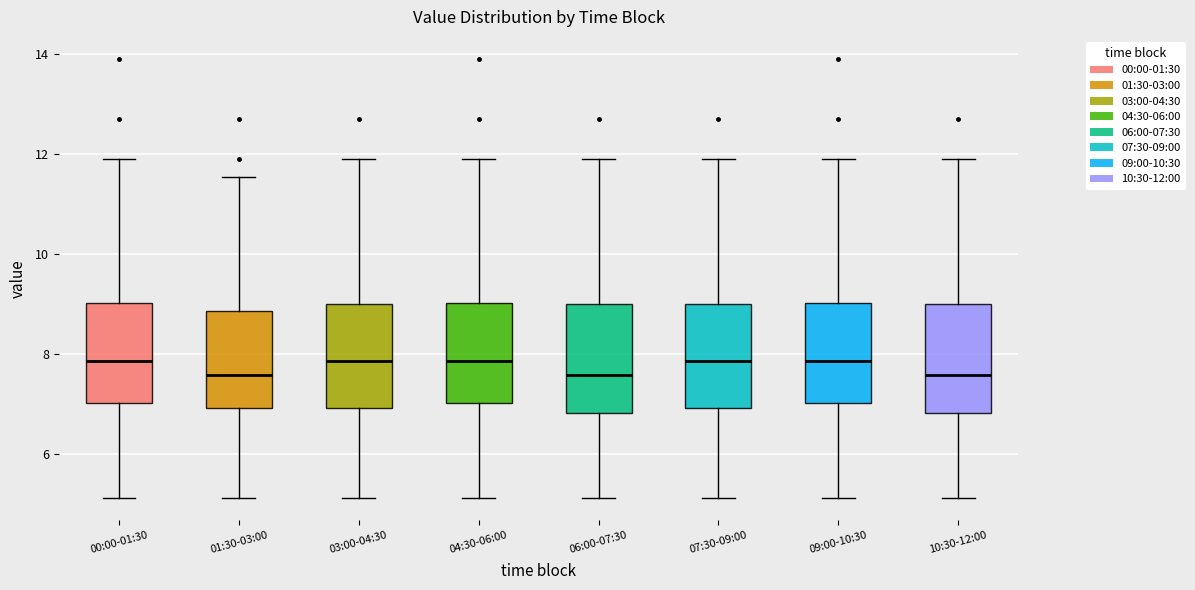

Reading left to right, transcribe this box plot: for each box, give where its median line is, the range the box spans, and where its two whiskers end, as read against the y-axis. The values are not printed on the chart, so give them approximately, as read against the axis.

00:00-01:30: median 7.8, box 7.0 to 9.0, whiskers 5.2 to 12.0
01:30-03:00: median 7.6, box 7.0 to 8.8, whiskers 5.2 to 11.6
03:00-04:30: median 7.8, box 7.0 to 9.0, whiskers 5.2 to 12.0
04:30-06:00: median 7.8, box 7.0 to 9.0, whiskers 5.2 to 12.0
06:00-07:30: median 7.6, box 6.8 to 9.0, whiskers 5.2 to 12.0
07:30-09:00: median 7.8, box 7.0 to 9.0, whiskers 5.2 to 12.0
09:00-10:30: median 7.8, box 7.0 to 9.0, whiskers 5.2 to 12.0
10:30-12:00: median 7.6, box 6.8 to 9.0, whiskers 5.2 to 12.0